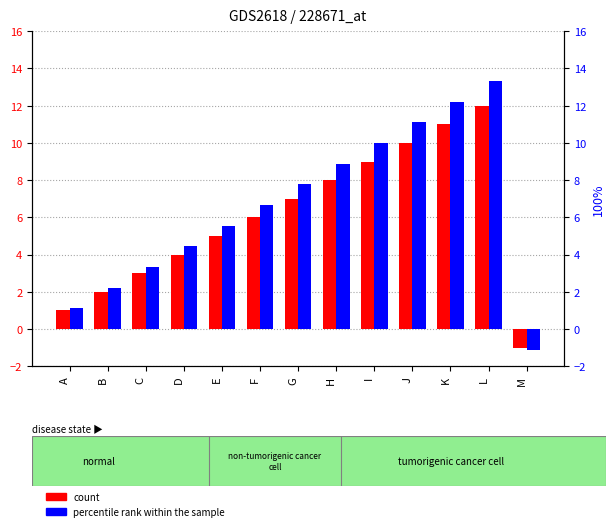

Which category has the lowest value in the count series?

M